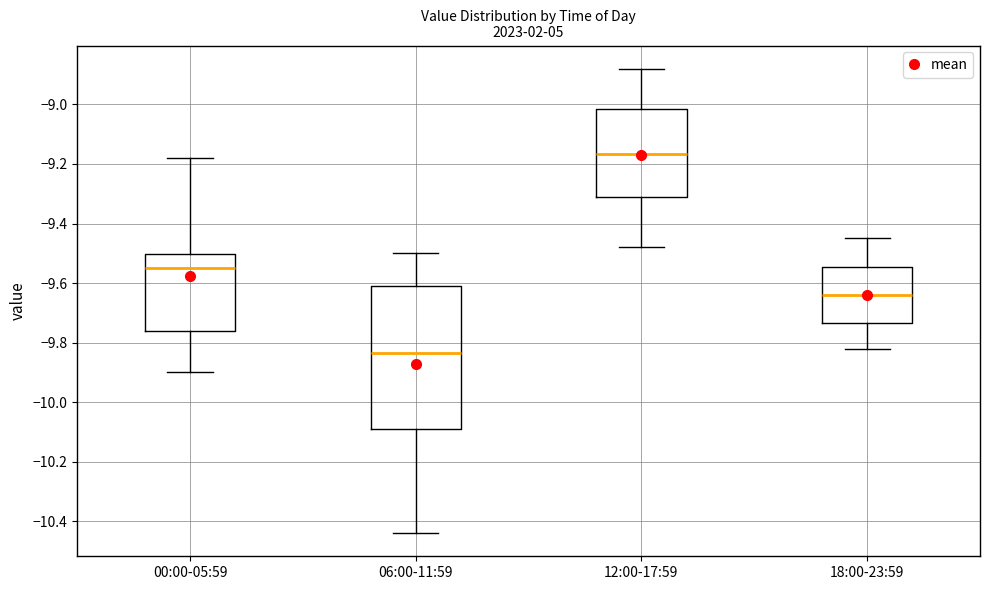

Comparing the boxes themselves (not the whiskers), which one is the tallest?

06:00-11:59